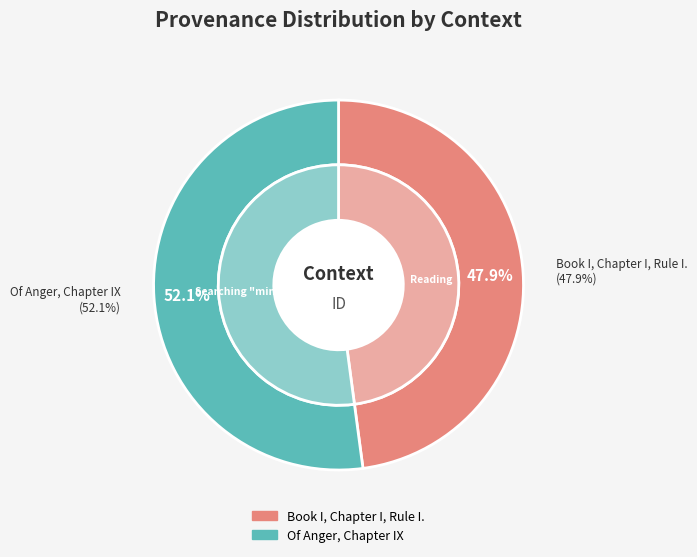

Which category has the smallest portion of the pie?

Book I, Chapter I, Rule I.